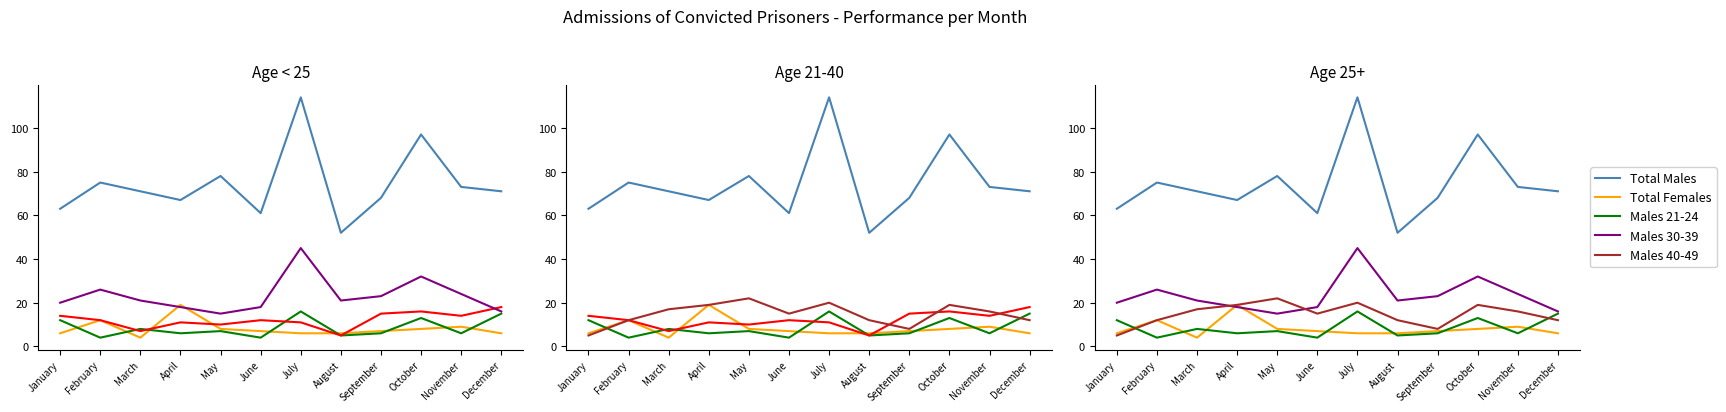

Reading left to right, extract all data points from this chart.

Total Males: January=63	February=75	March=71	April=67	May=78	June=61	July=114	August=52	September=68	October=97	November=73	December=71
Total Females: January=6	February=12	March=4	April=19	May=8	June=7	July=6	August=6	September=7	October=8	November=9	December=6
Males 21-24: January=12	February=4	March=8	April=6	May=7	June=4	July=16	August=5	September=6	October=13	November=6	December=15
Males 25-29: January=14	February=12	March=7	April=11	May=10	June=12	July=11	August=5	September=15	October=16	November=14	December=18
Males 30-39: January=20	February=26	March=21	April=18	May=15	June=18	July=45	August=21	September=23	October=32	November=24	December=16
Males 40-49: January=5	February=12	March=17	April=19	May=22	June=15	July=20	August=12	September=8	October=19	November=16	December=12